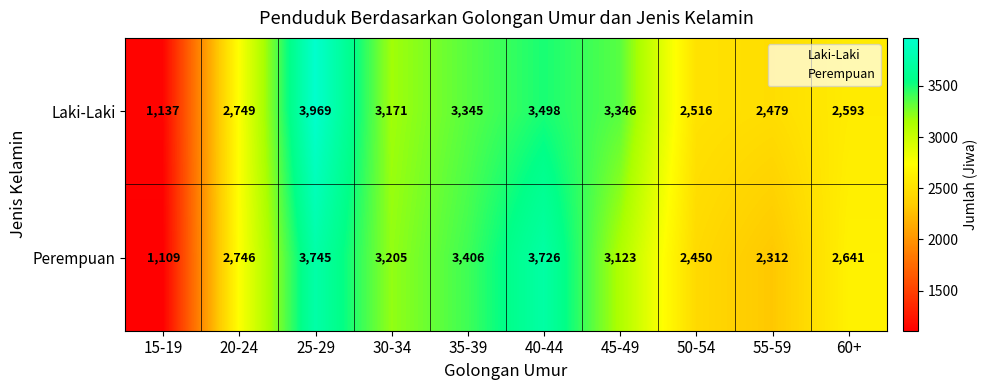

The Laki-Laki series shows 1278 at 20-24. True or false?

False